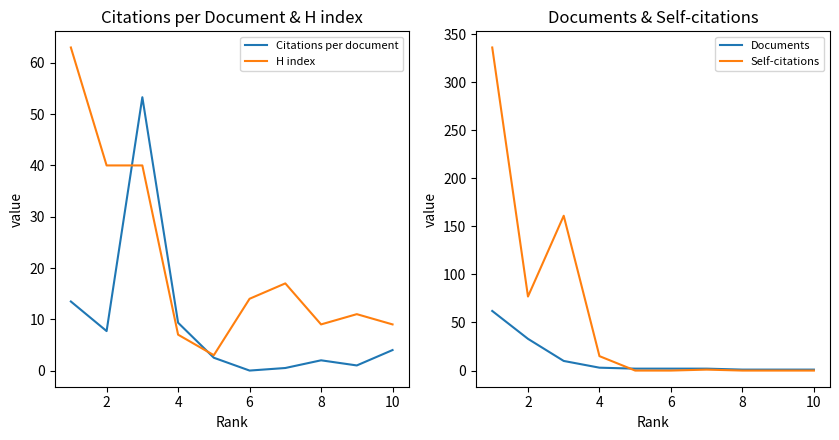

True or false: Citations per document has a value of 4.0 at 10.

True